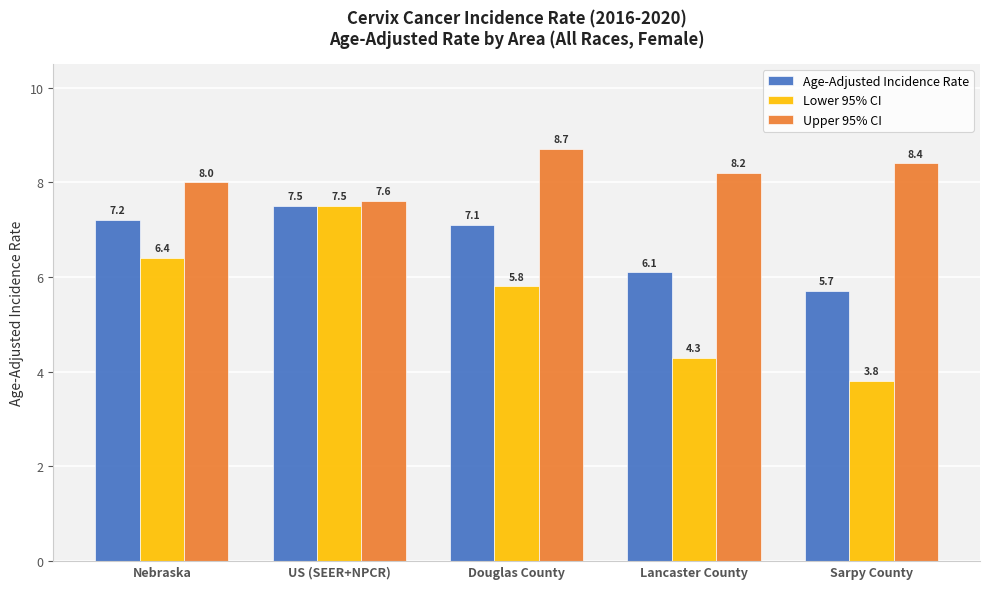

What is the label of the 1st bar from the left?

Nebraska